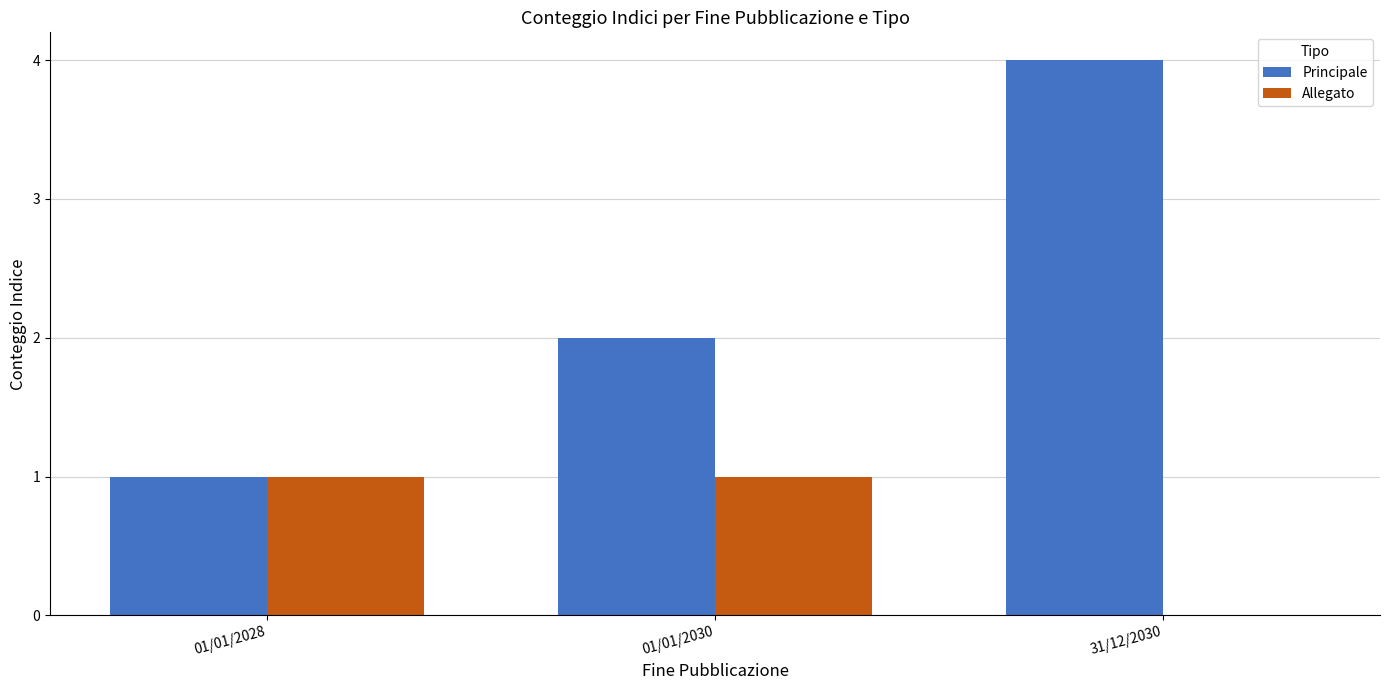

Which series changed the most between 01/01/2030 and 31/12/2030?

Principale